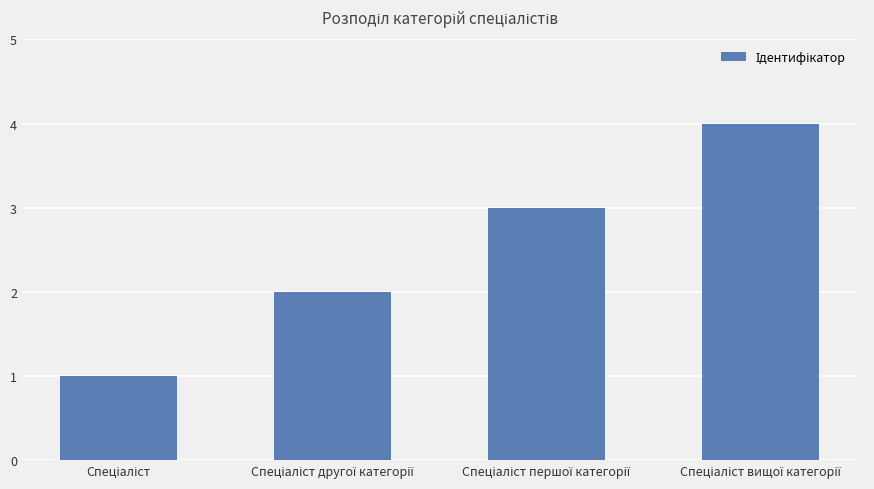

What is the greatest value displayed?

4